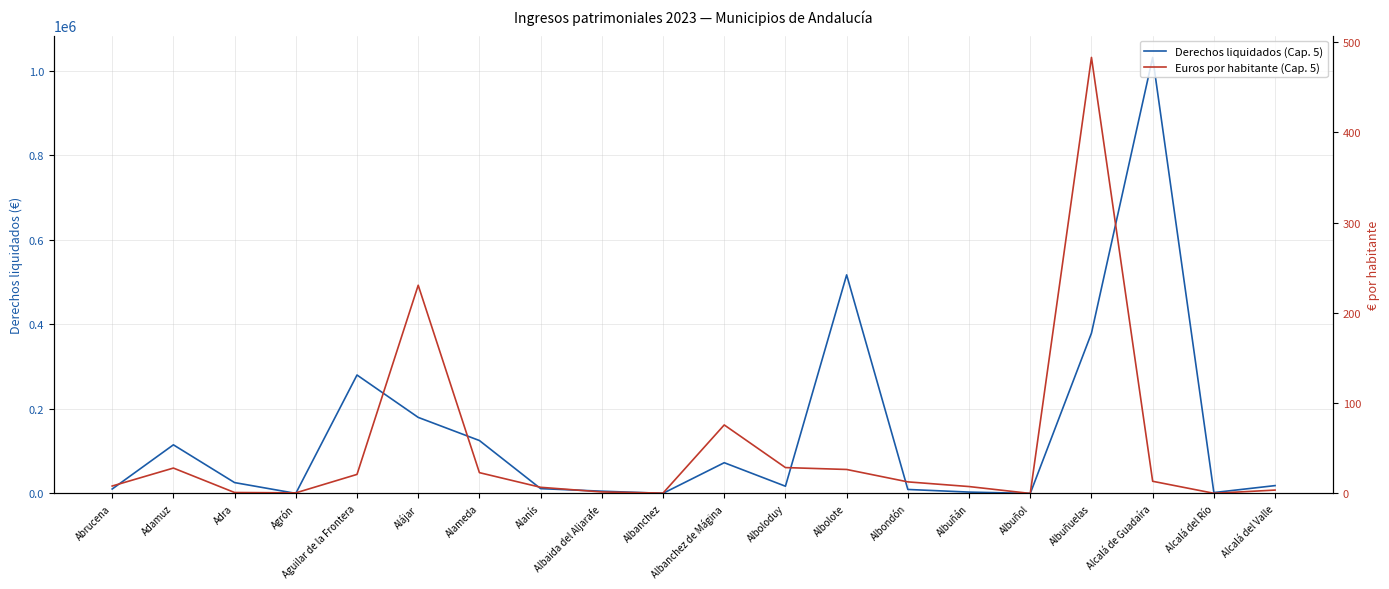

What is the maximum value shown in the chart?

1031471.3